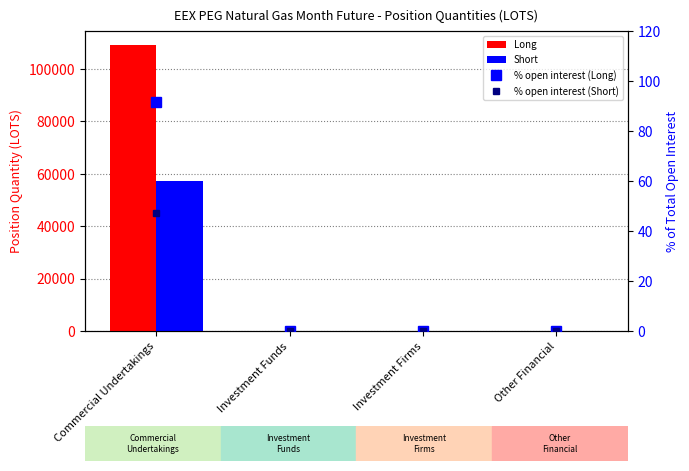

What is the label of the 4th bar from the right?

Commercial Undertakings